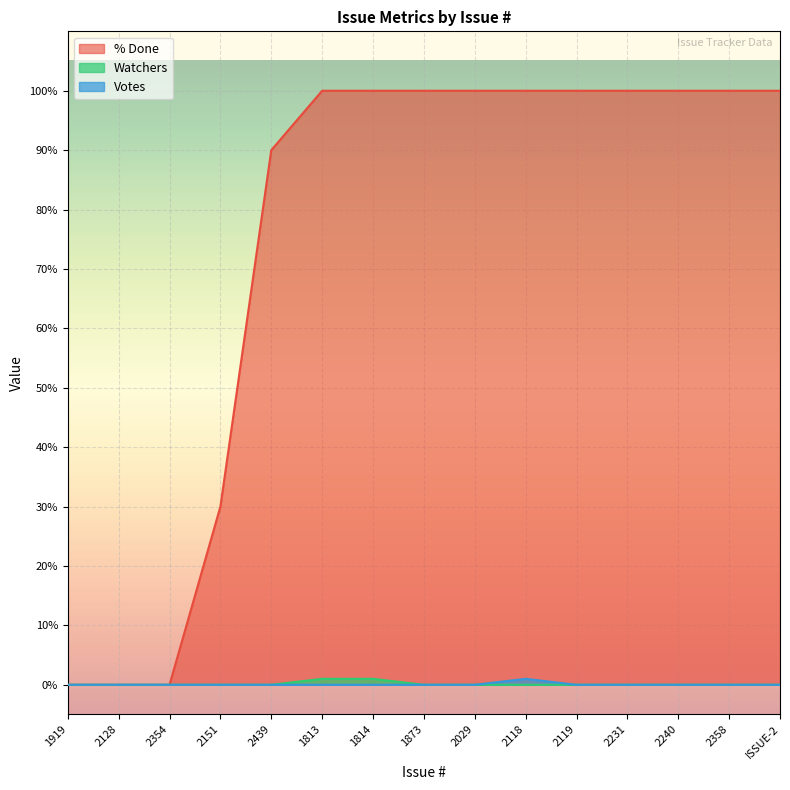

True or false: Votes and % Done cross at least once.

False